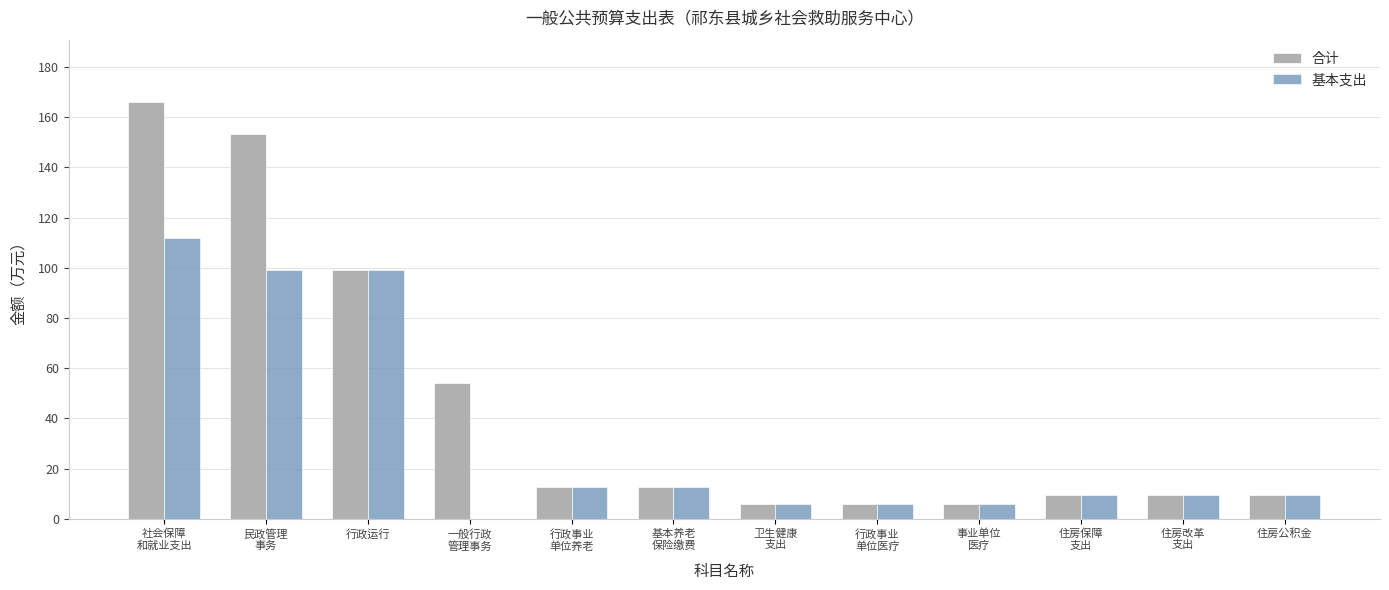

What is the maximum value shown in the chart?

166.0